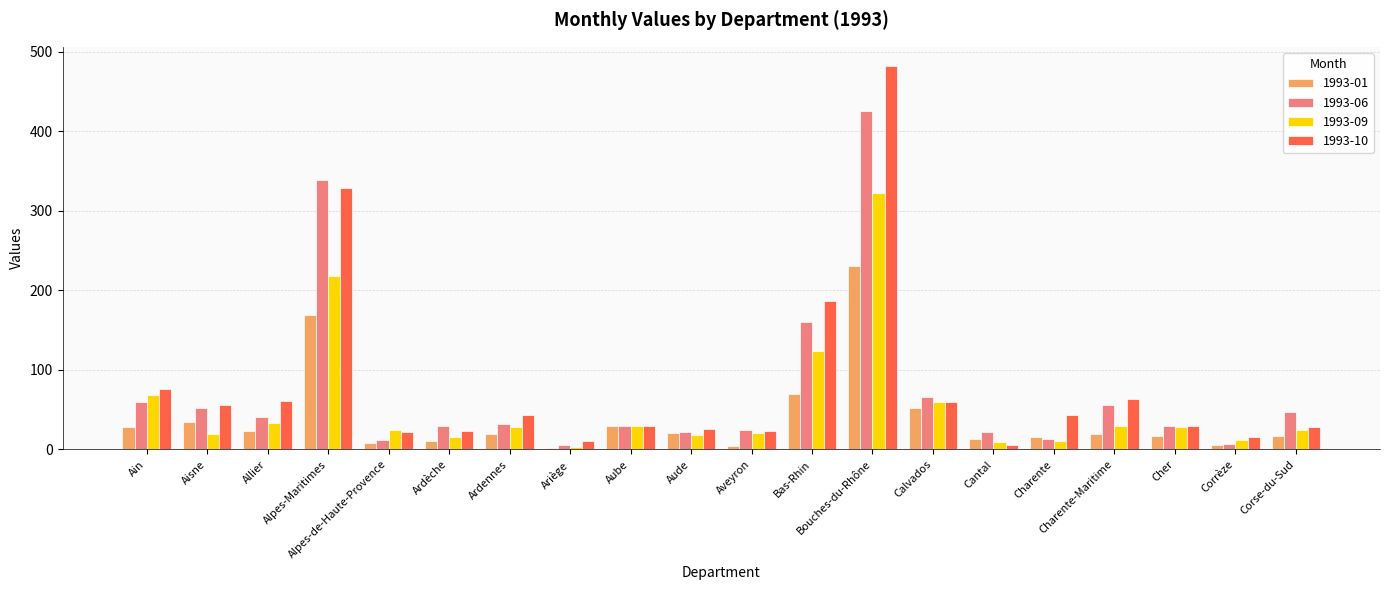

What is the label of the 11th bar from the right?

Aude